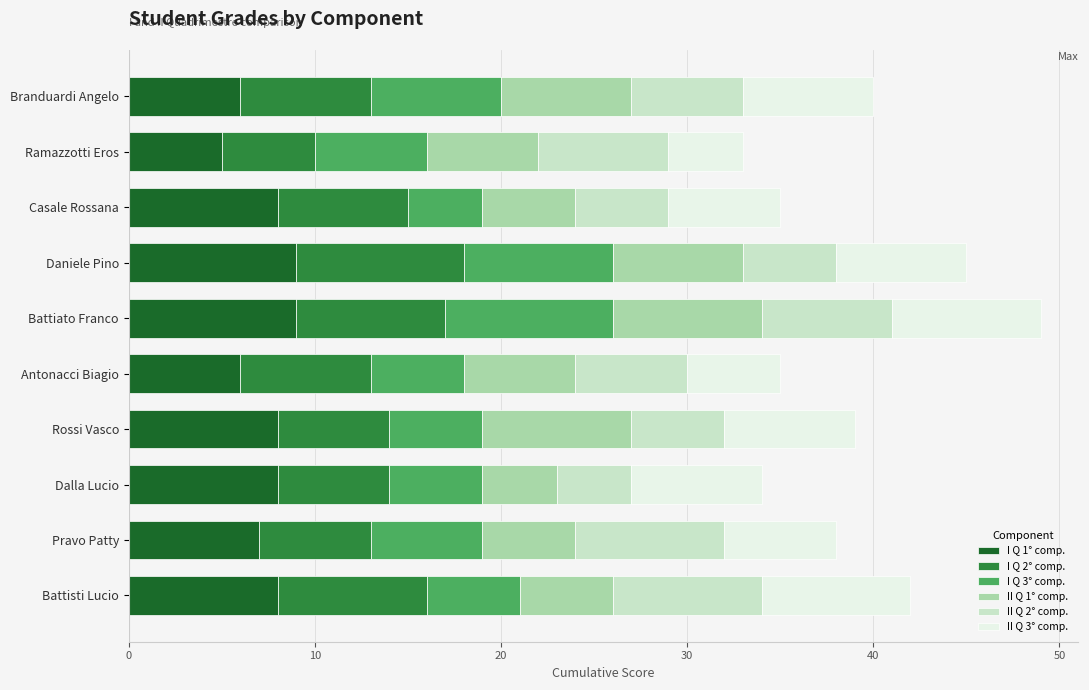

What is the total value across all series at Daniele Pino?

45